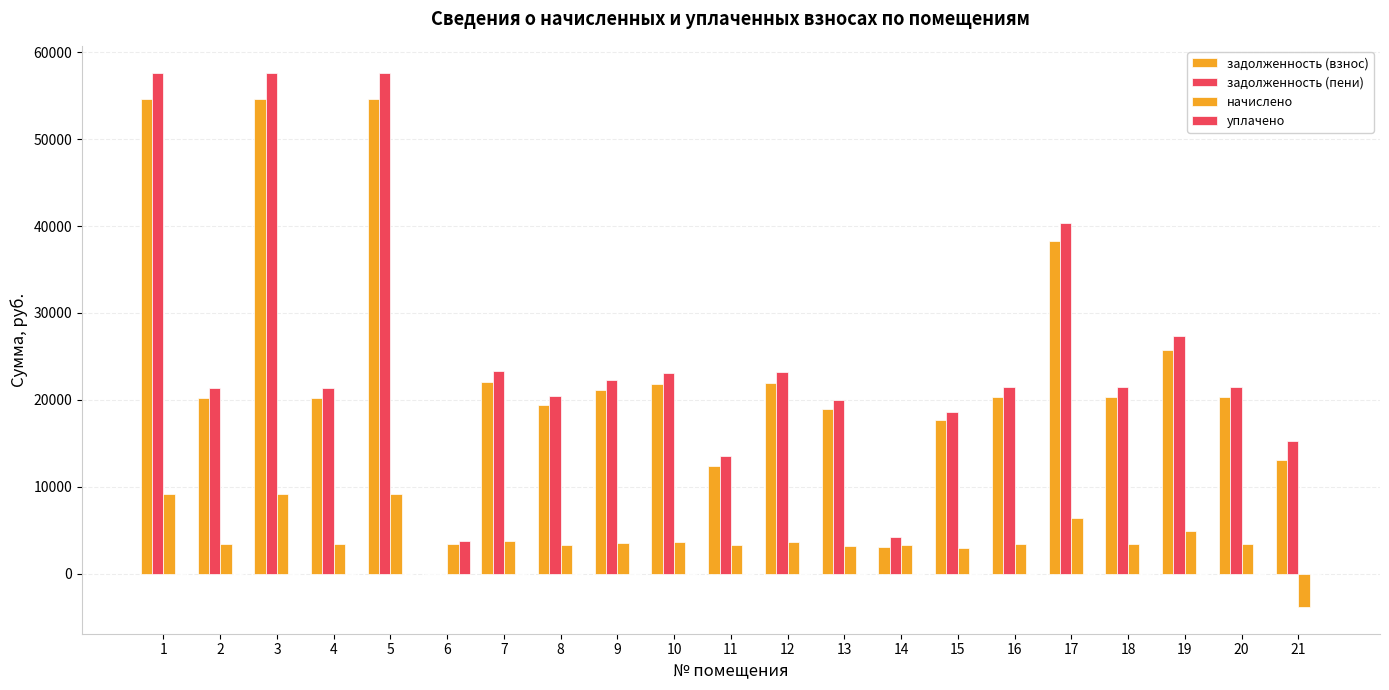

Which category has the highest value in the начислено series?

1